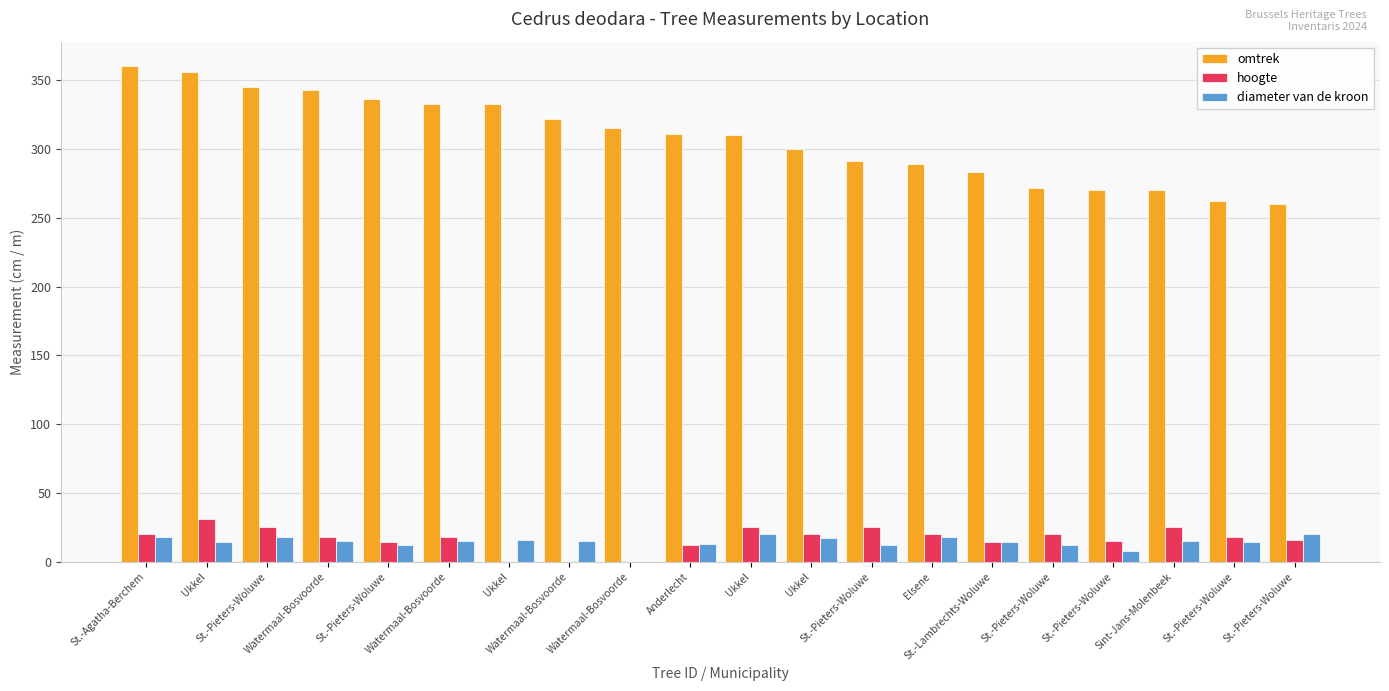

At which label does hoogte first exceed 18?

St.-Agatha-Berchem